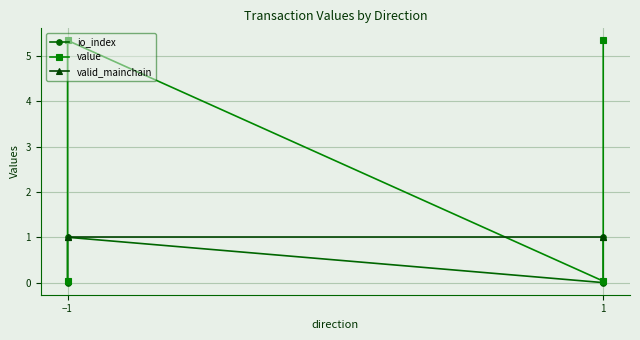

At how many categories does at least one series exceed 4?

2